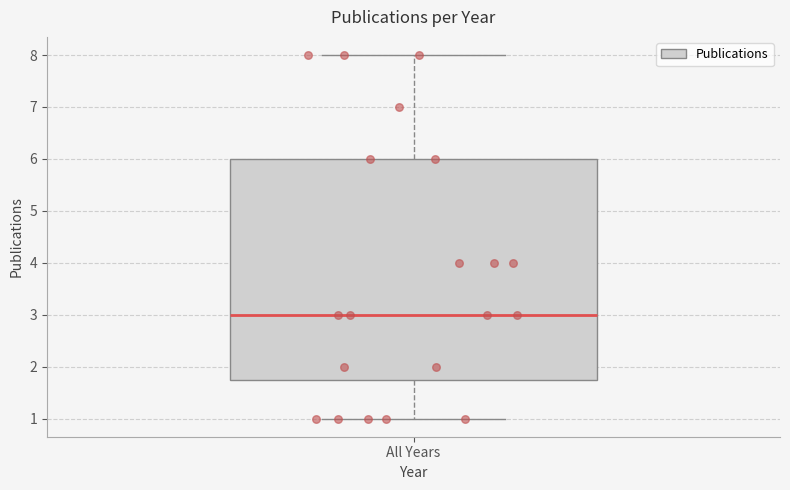

Read this box plot against the y-axis: the position of the median line, the range covered by the box, and the ends of both whiskers. The values are not printed on the chart, so give them approximately, as read against the axis.

median 3.0, box 1.8 to 6.0, whiskers 1.0 to 8.0